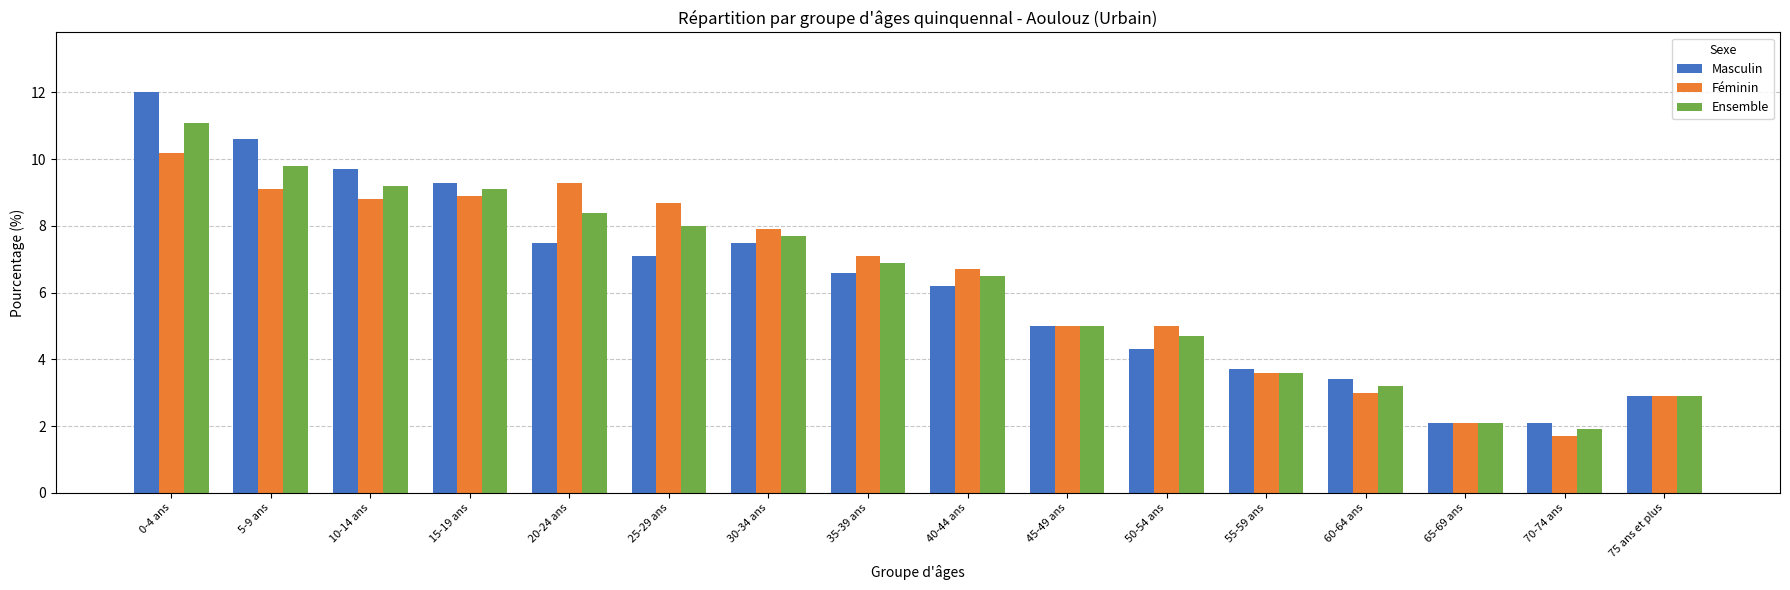

What is the difference between the highest and lowest values at 0-4 ans?

1.8